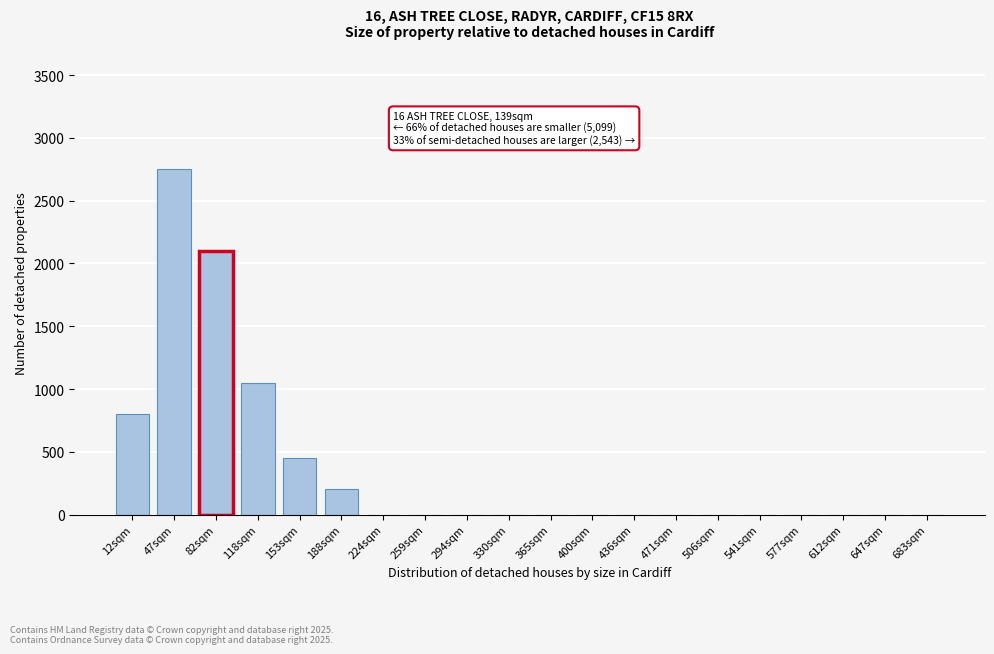

Reading right to left, extract all data points from this chart.

683sqm=0	647sqm=0	612sqm=0	577sqm=0	541sqm=0	506sqm=0	471sqm=0	436sqm=0	400sqm=0	365sqm=0	330sqm=0	294sqm=0	259sqm=0	224sqm=0	188sqm=200	153sqm=450	118sqm=1050	82sqm=2100	47sqm=2750	12sqm=800